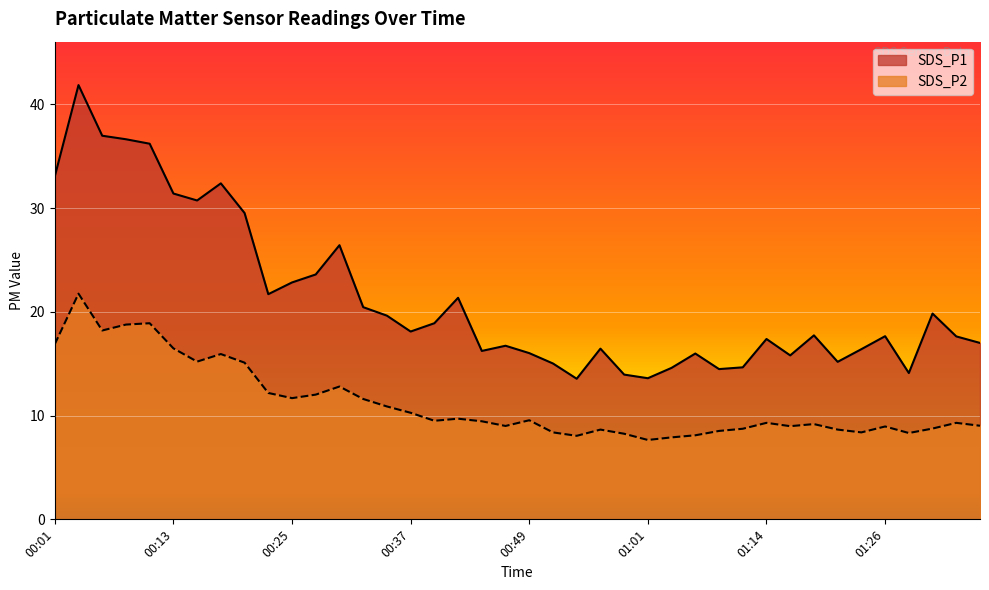

How many distinct data groups are displayed?

2